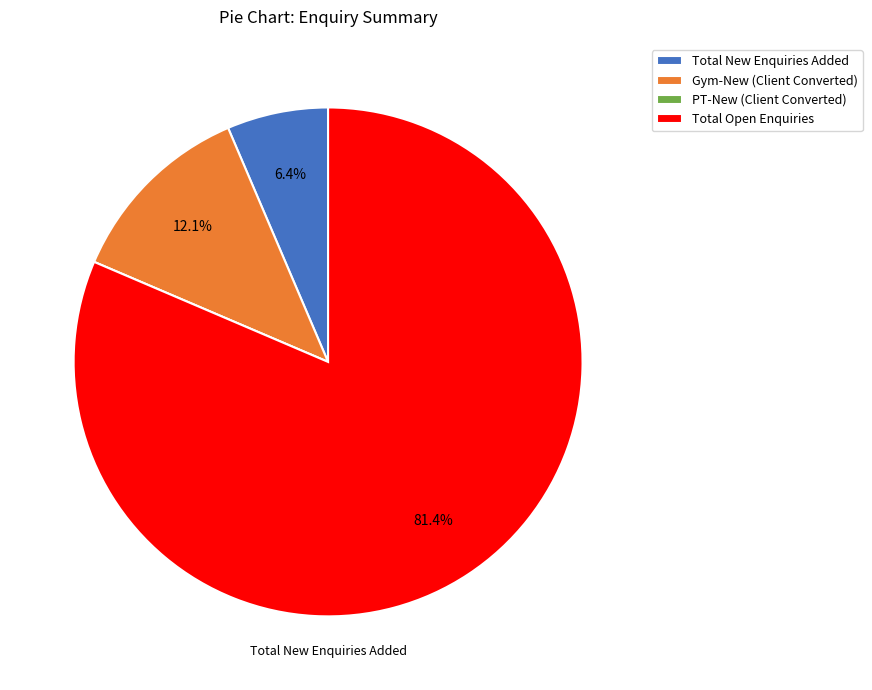

To the nearest percent, what is the average slice percentage?

25%